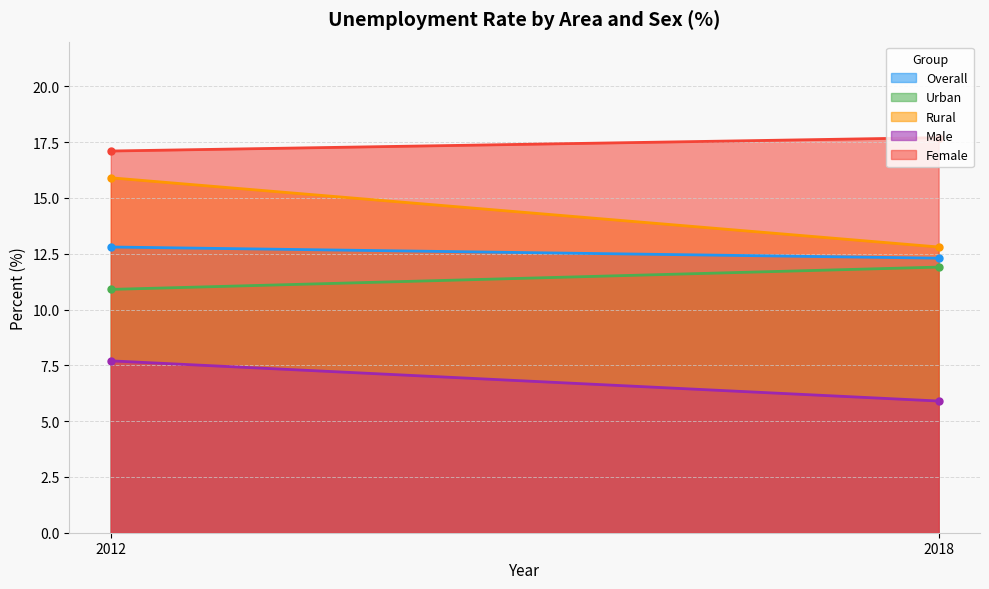

Rank the series at 2012 from highest to lowest value.

Female, Rural, Overall, Urban, Male